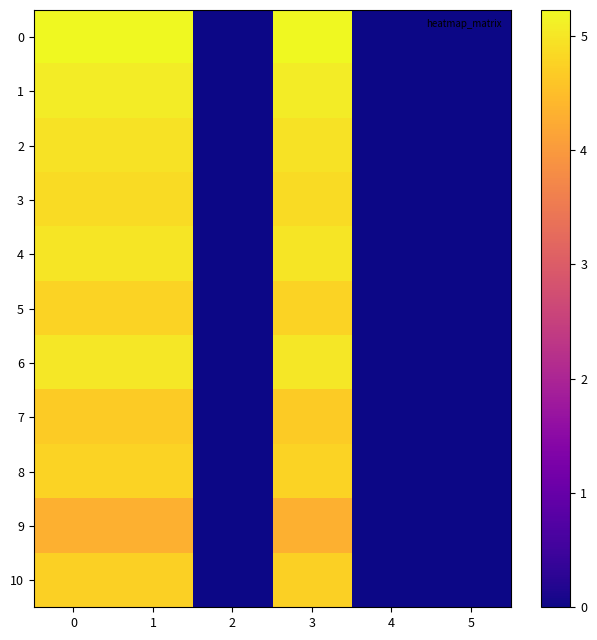

Reading right to left, transcribe all the data shown in this chart.

0: 5=0.0	4=0.0	3=5.2	2=0.0	1=5.2	0=5.2
1: 5=0.0	4=0.0	3=5.1	2=0.0	1=5.1	0=5.1
2: 5=0.0	4=0.0	3=4.9	2=0.0	1=4.9	0=4.9
3: 5=0.0	4=0.0	3=4.9	2=0.0	1=4.9	0=4.9
4: 5=0.0	4=0.0	3=5.0	2=0.0	1=5.0	0=5.0
5: 5=0.0	4=0.0	3=4.8	2=0.0	1=4.8	0=4.8
6: 5=0.0	4=0.0	3=5.0	2=0.0	1=5.0	0=5.0
7: 5=0.0	4=0.0	3=4.7	2=0.0	1=4.7	0=4.7
8: 5=0.0	4=0.0	3=4.8	2=0.0	1=4.8	0=4.8
9: 5=0.0	4=0.0	3=4.3	2=0.0	1=4.3	0=4.3
10: 5=0.0	4=0.0	3=4.7	2=0.0	1=4.7	0=4.7